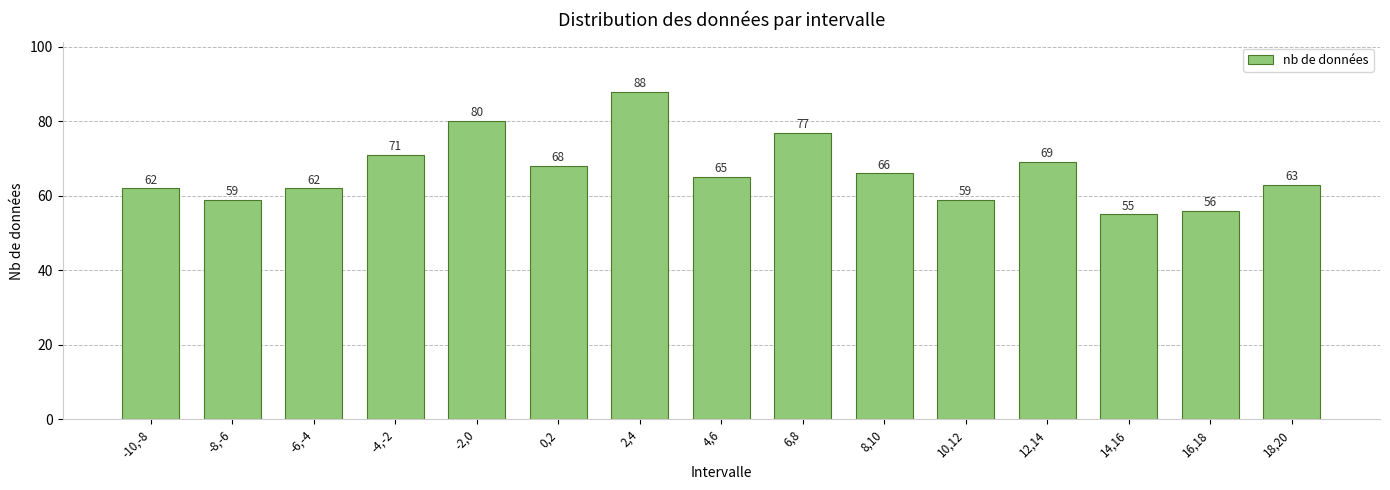

What is the ratio of the value at -4,-2 to the value at -2,0?

0.9